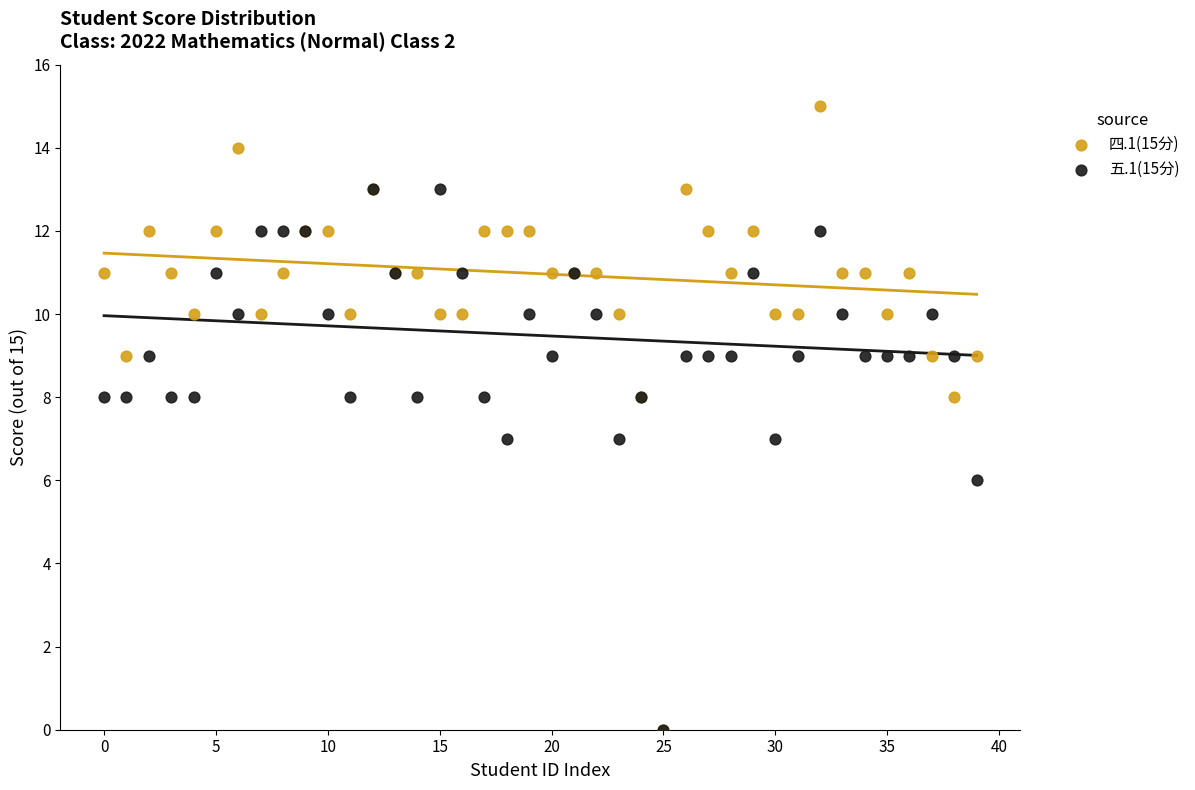

What are all the series names shown in the legend?

四.1(15分), 五.1(15分)